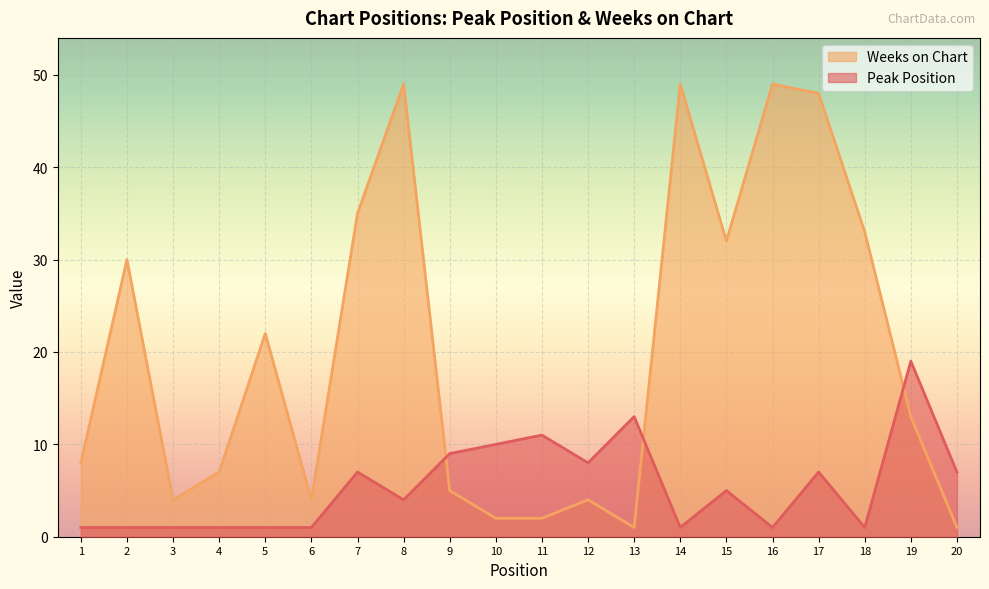

How many times do Peak Position and Weeks on Chart cross each other?

3